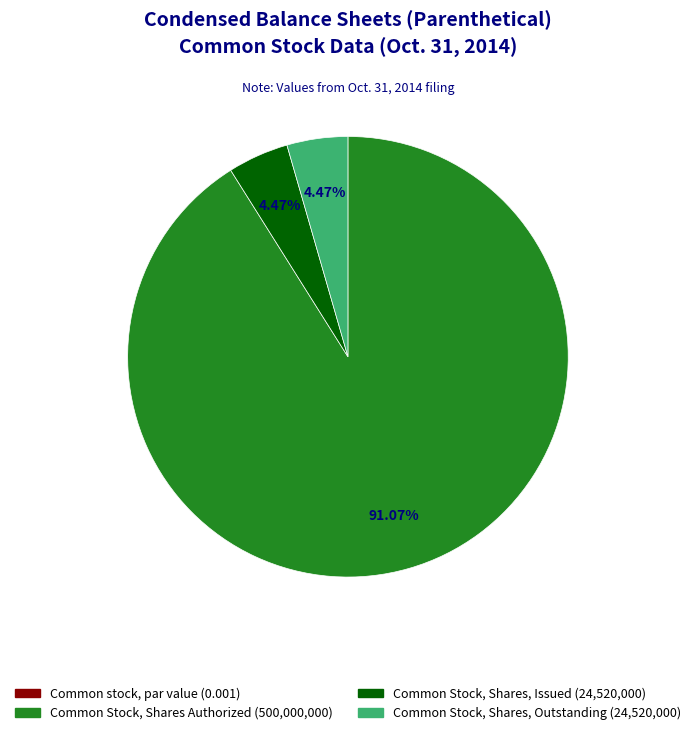

Which slice represents more than half of the pie?

Common Stock, Shares Authorized